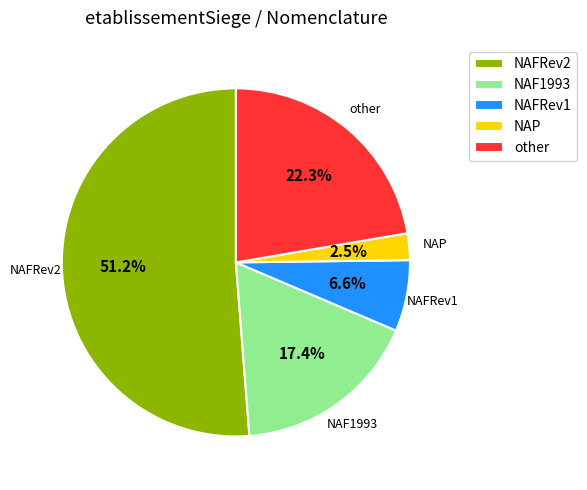

Rank the categories by value from lowest to highest.

NAP, NAFRev1, NAF1993, other, NAFRev2